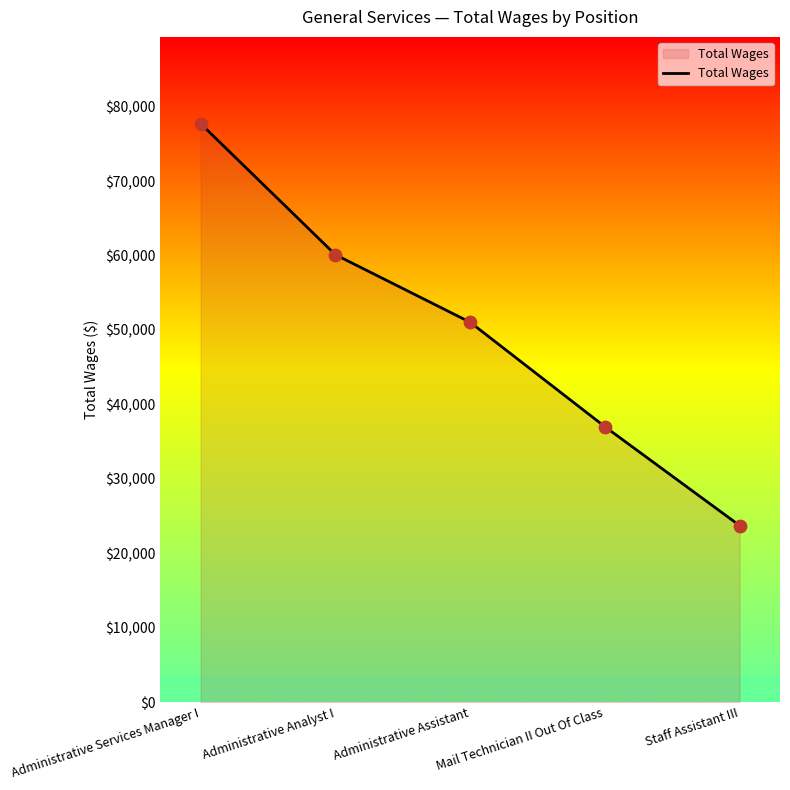

Between Administrative Assistant and Administrative Analyst I, which is larger?

Administrative Analyst I